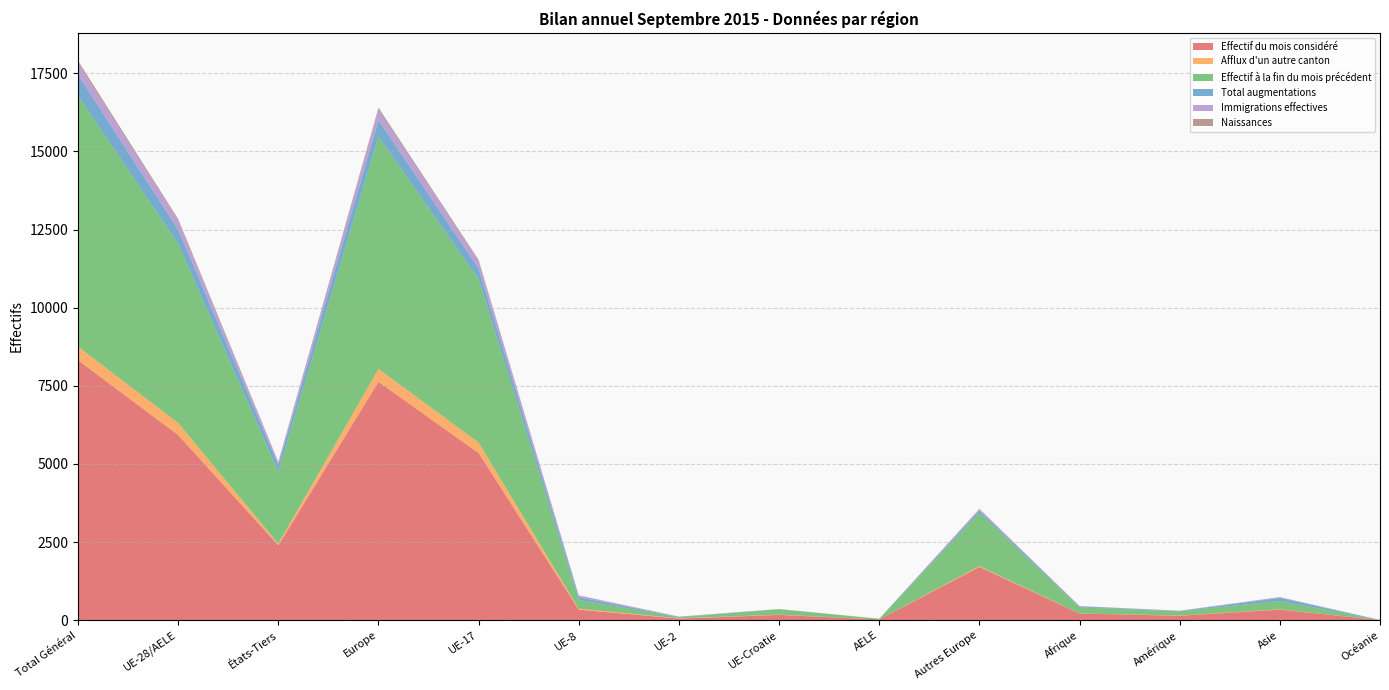

Reading right to left, extract all data points from this chart.

Effectif du mois considéré: 3	337	140	211	1702	22	168	50	336	5348	7626	2394	5924	8318
Afflux d'un autre canton: 1	9	8	4	29	0	9	9	32	336	415	51	386	437
Effectif à la fin du mois précédent: 1	268	134	196	1705	21	172	34	278	5225	7435	2304	5730	8034
Total augmentations: 1	99	11	30	72	1	4	12	89	344	522	214	450	664
Immigrations effectives: 1	22	10	4	36	1	2	6	53	236	334	73	298	371
Naissances: 0	3	0	6	19	0	1	2	5	39	66	29	47	76